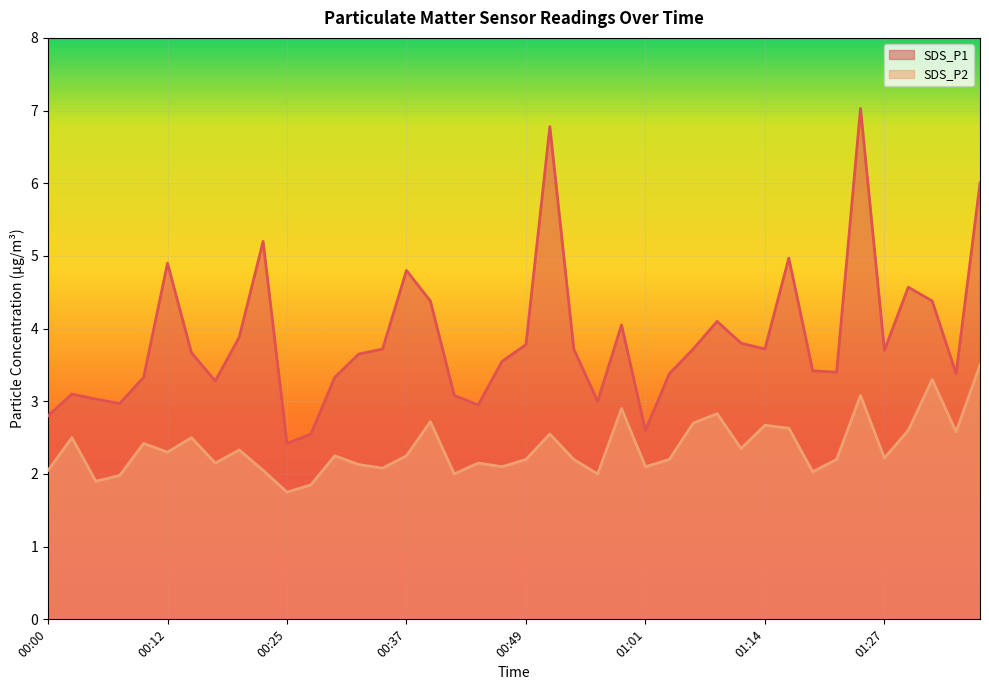

What is the greatest value displayed?

7.0